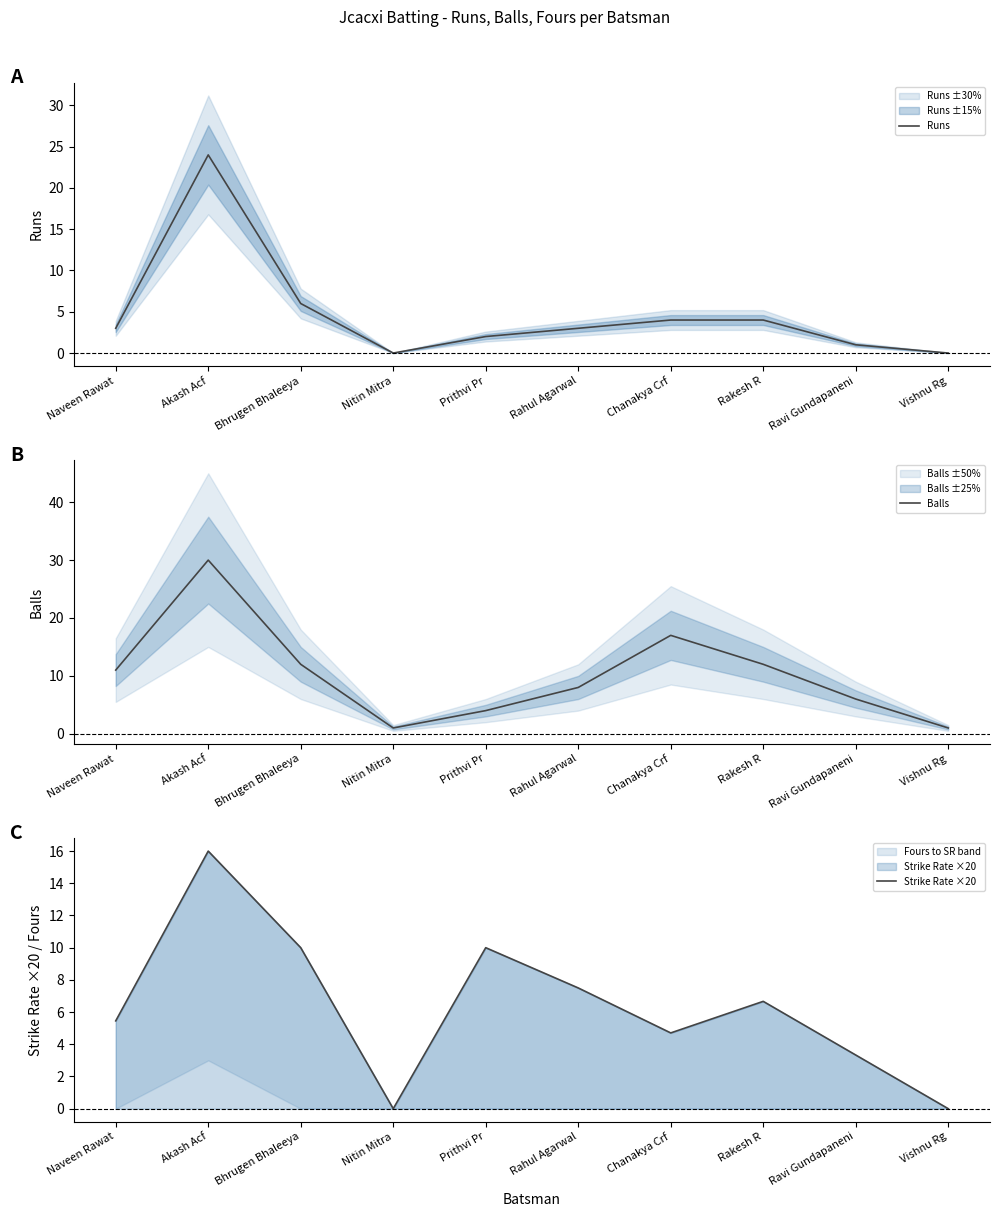

Reading left to right, what are all the values shown in this chart?

Runs: 3.0	24.0	6.0	0.0	2.0	3.0	4.0	4.0	1.0	0.0
Balls: 11.0	30.0	12.0	1.0	4.0	8.0	17.0	12.0	6.0	1.0
Strike Rate ×20: 5.5	16.0	10.0	0.0	10.0	7.5	4.7	6.7	3.3	0.0